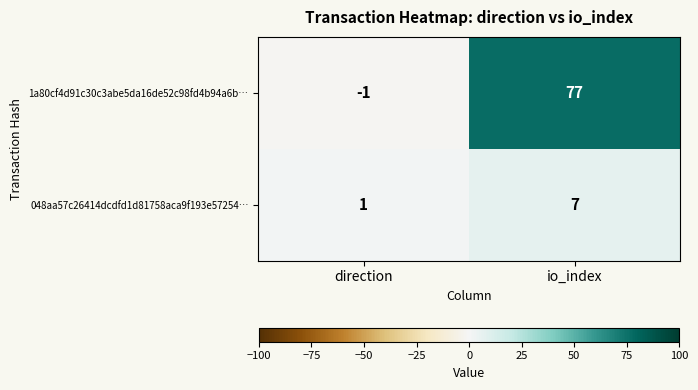

What is the sum of the 048aa57c26414dcdfd1d81758aca9f193e57254… values at direction and io_index?

8